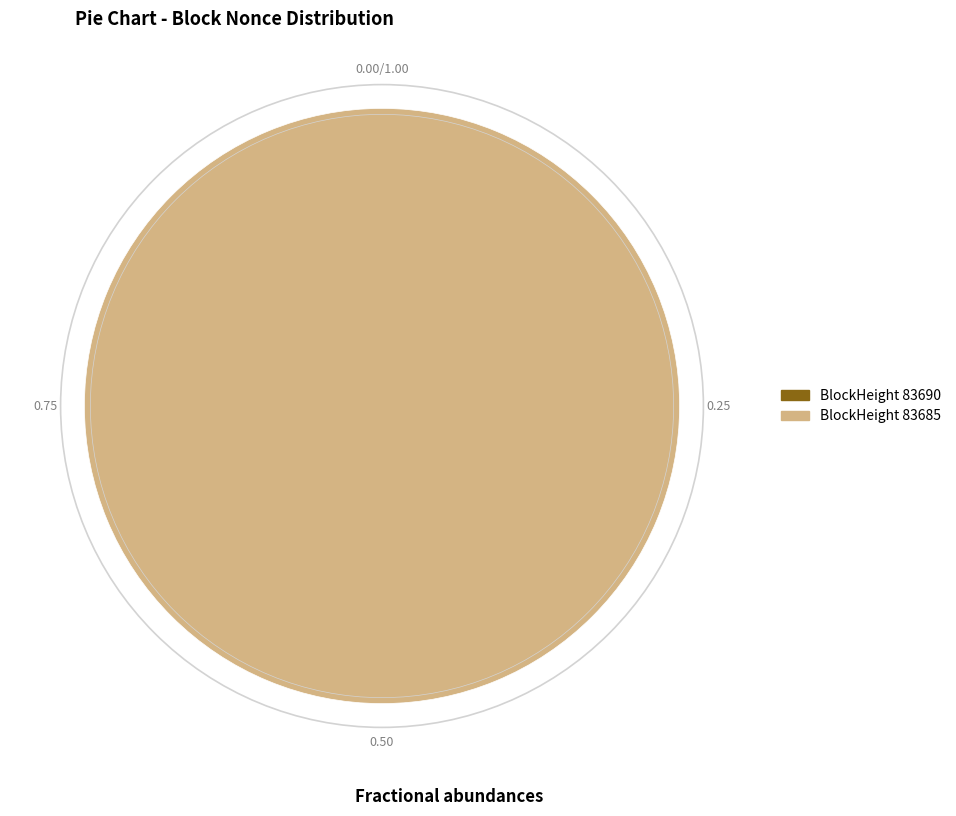

To the nearest percent, what is the difference between the largest and smallest slice percentages?

100%